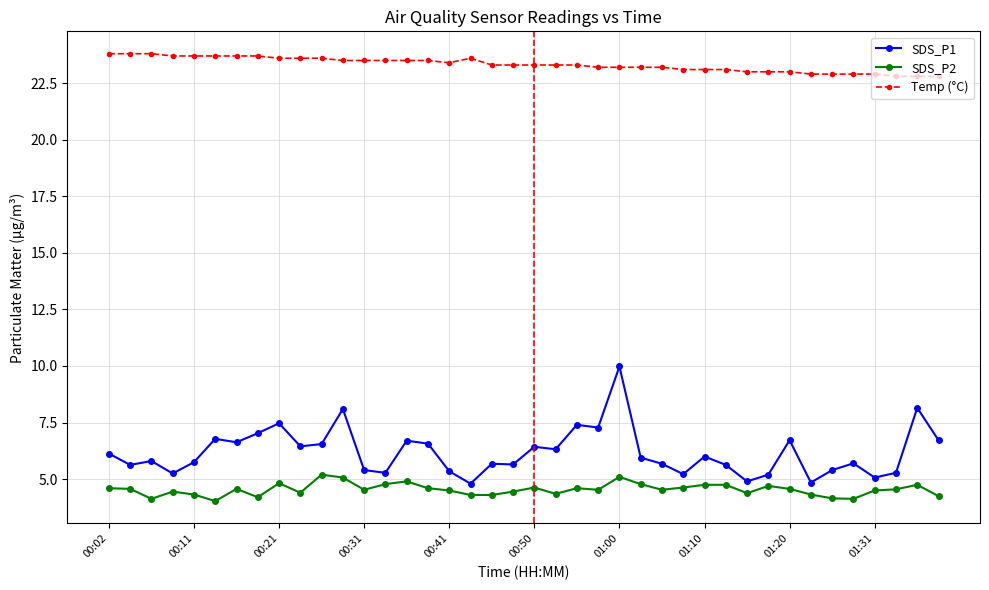

How many Temp (°C) values are between 23 and 24?

33